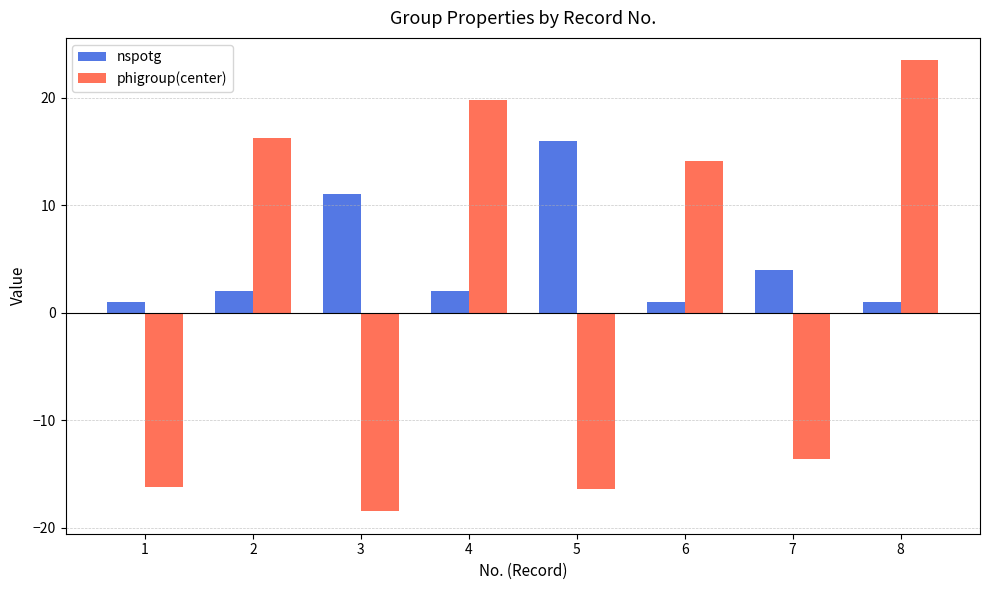

Where is phigroup(center) nearest to the value 2?

6